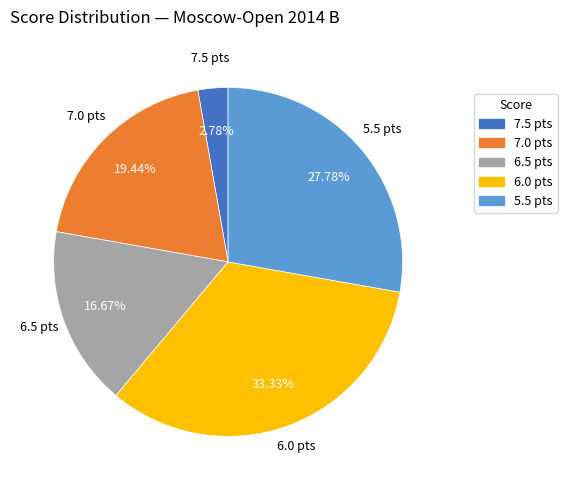

What is the ratio of the value at 6.5 pts to the value at 7.5 pts?

6.0